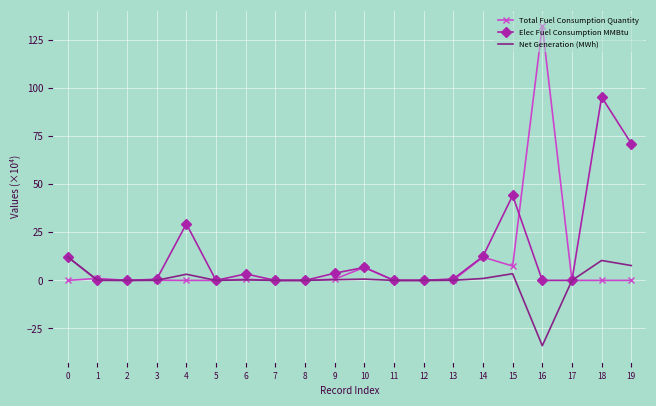

At which category does the chart reach its minimum across all series?

16